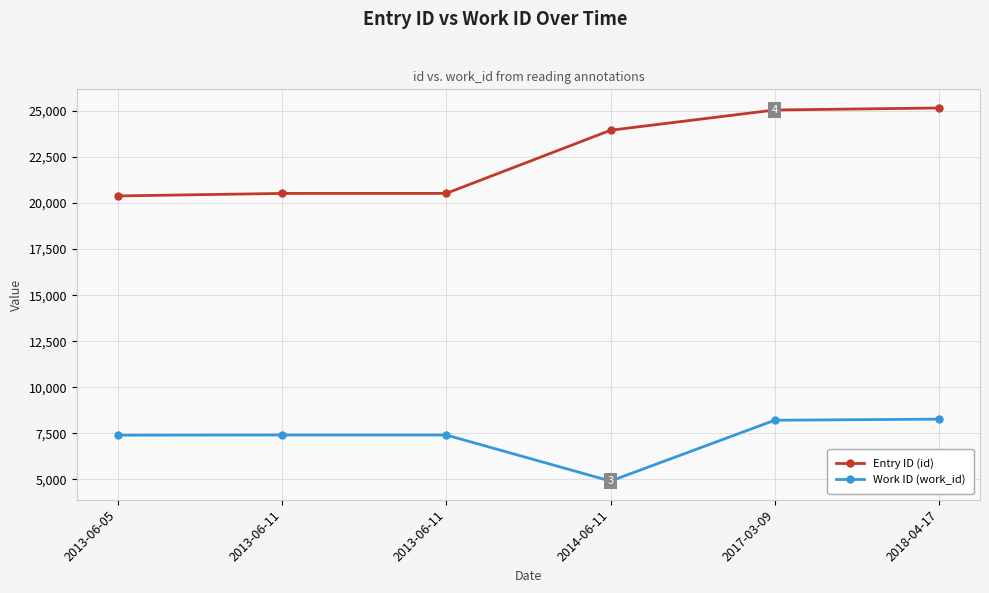

How many categories are shown in the chart?

6